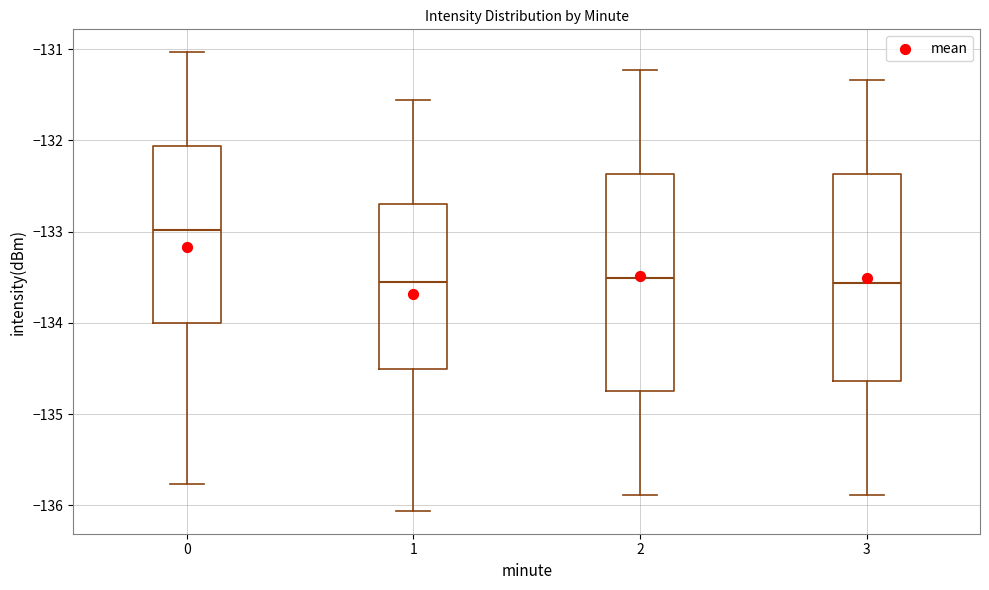

Where does the median line of the box at x = 0 sit on the y-axis? The values are not printed on the chart, so give them approximately, as read against the axis.

-133.0